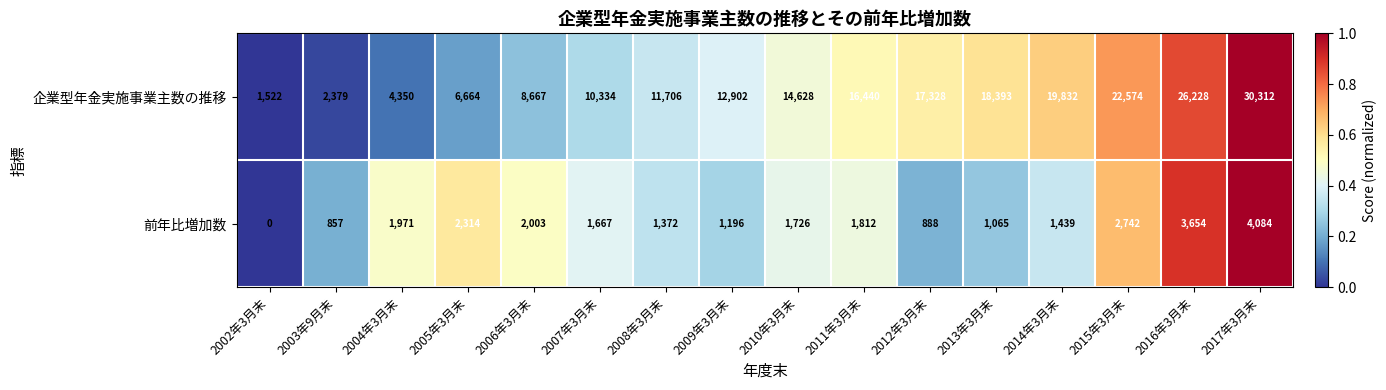

How many data points does each series have?

16